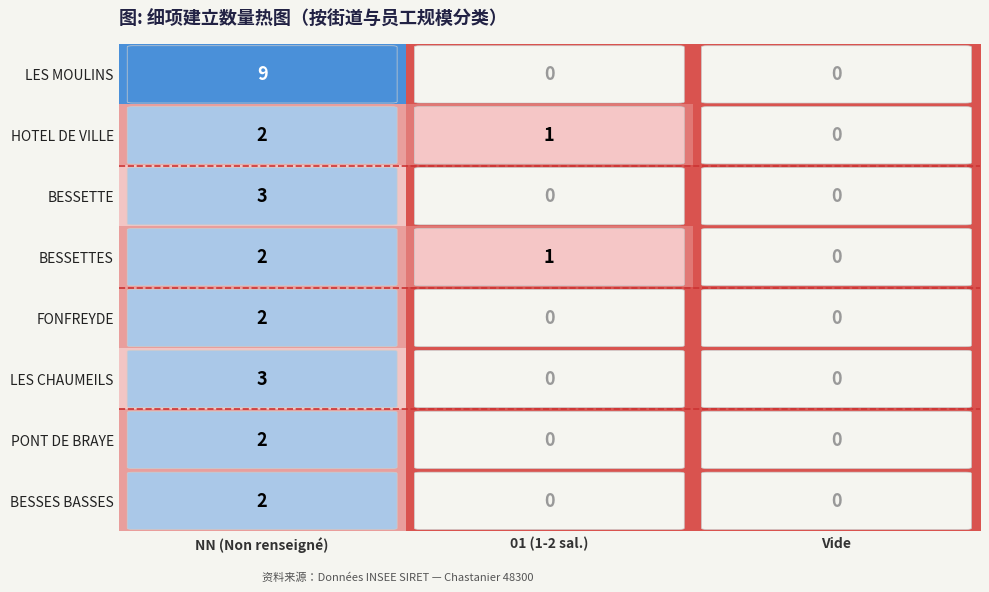

Which category has the highest value in the HOTEL DE VILLE series?

NN (Non renseigné)